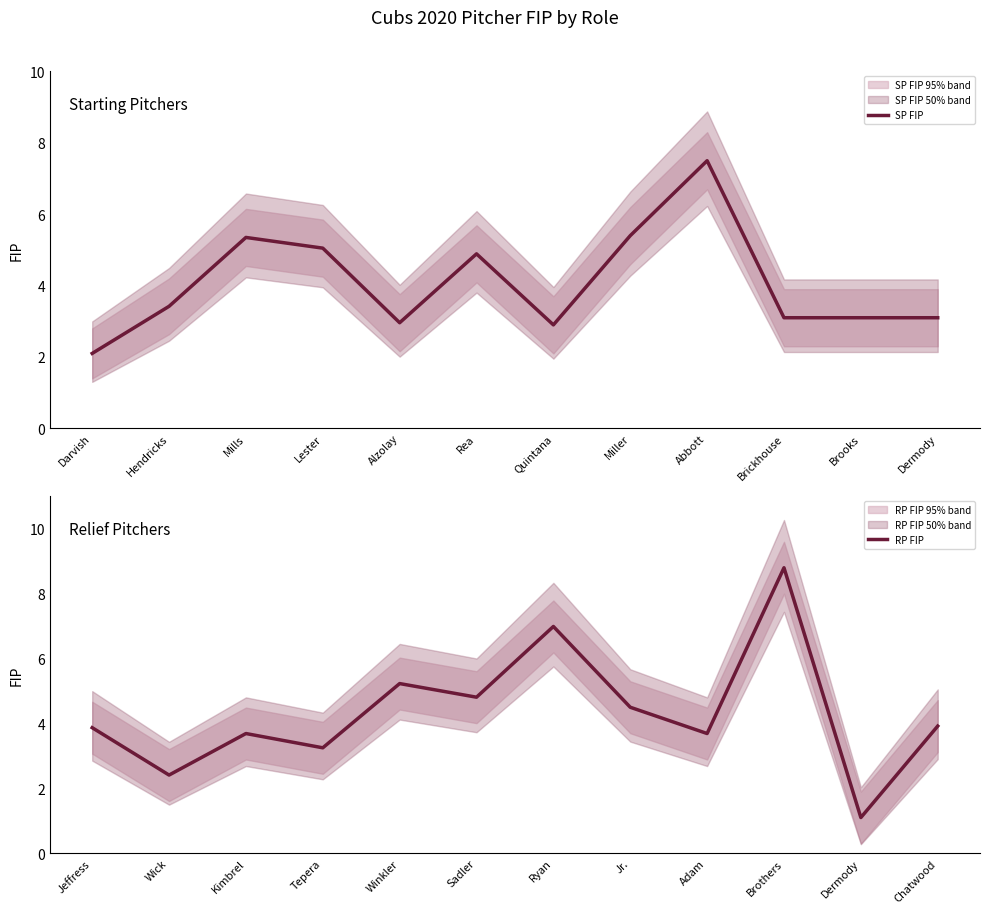

Rank the series by their average value, from lowest to highest.

SP FIP, RP FIP